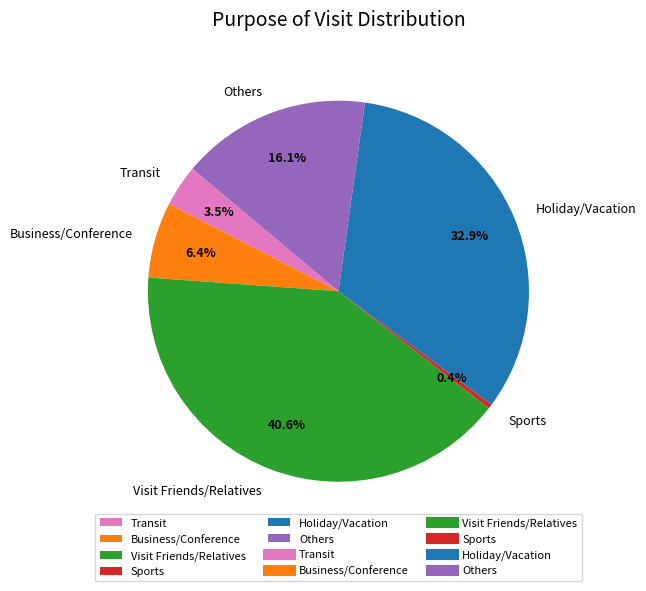

What is the largest slice in the pie chart?

Visit Friends/Relatives